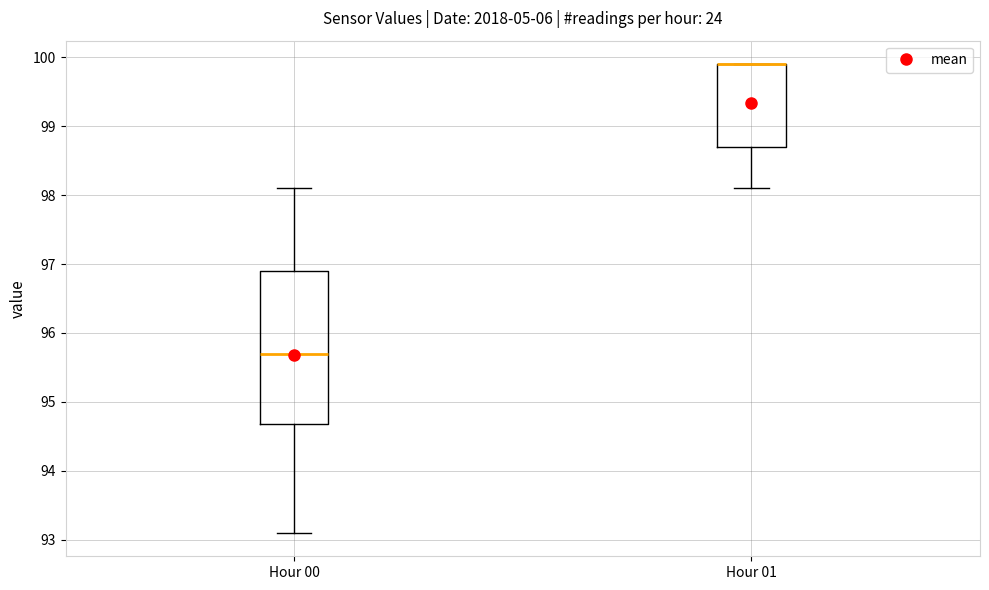

Reading left to right, read every box against the y-axis: the position of its median line, the range the box covers, and the ends of its whiskers. The values are not printed on the chart, so give them approximately, as read against the axis.

Hour 00: median 95.7, box 94.7 to 96.9, whiskers 93.1 to 98.1
Hour 01: median 99.9 (drawn on the box's upper edge), box 98.7 to 99.9, whiskers 98.1 to 99.9